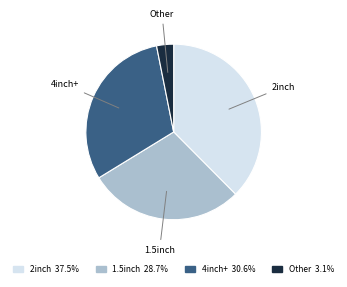

Which category has the biggest portion of the pie?

2inch